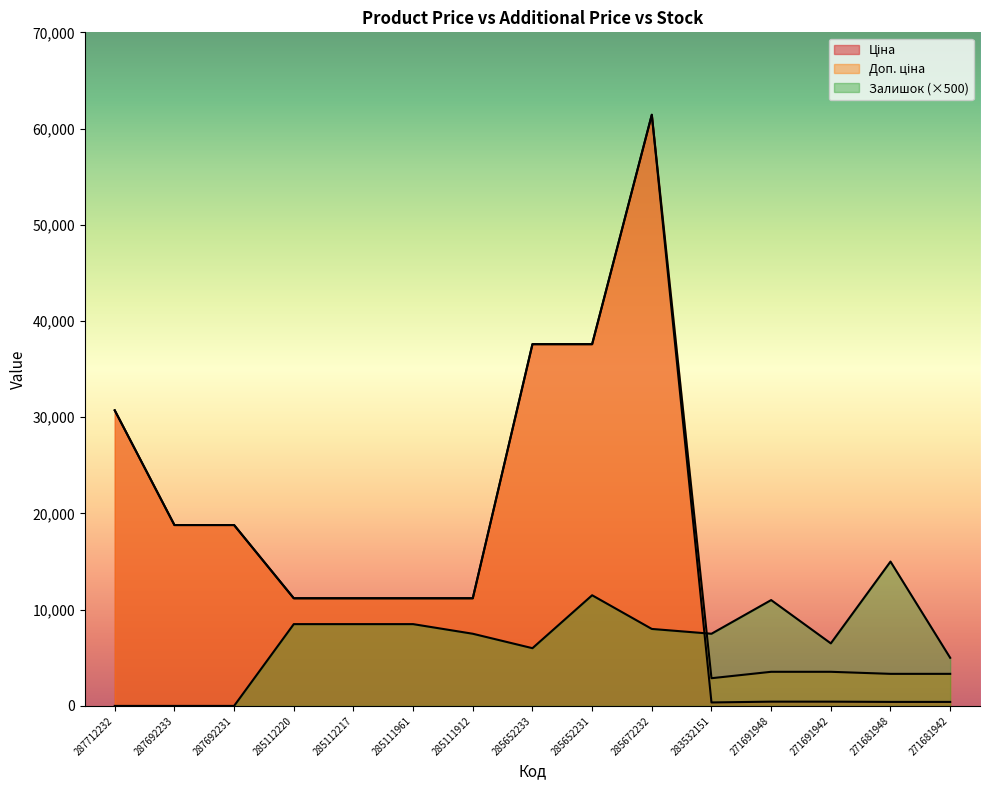

Between 287692231 and 285652231, which series saw the biggest shift?

Ціна